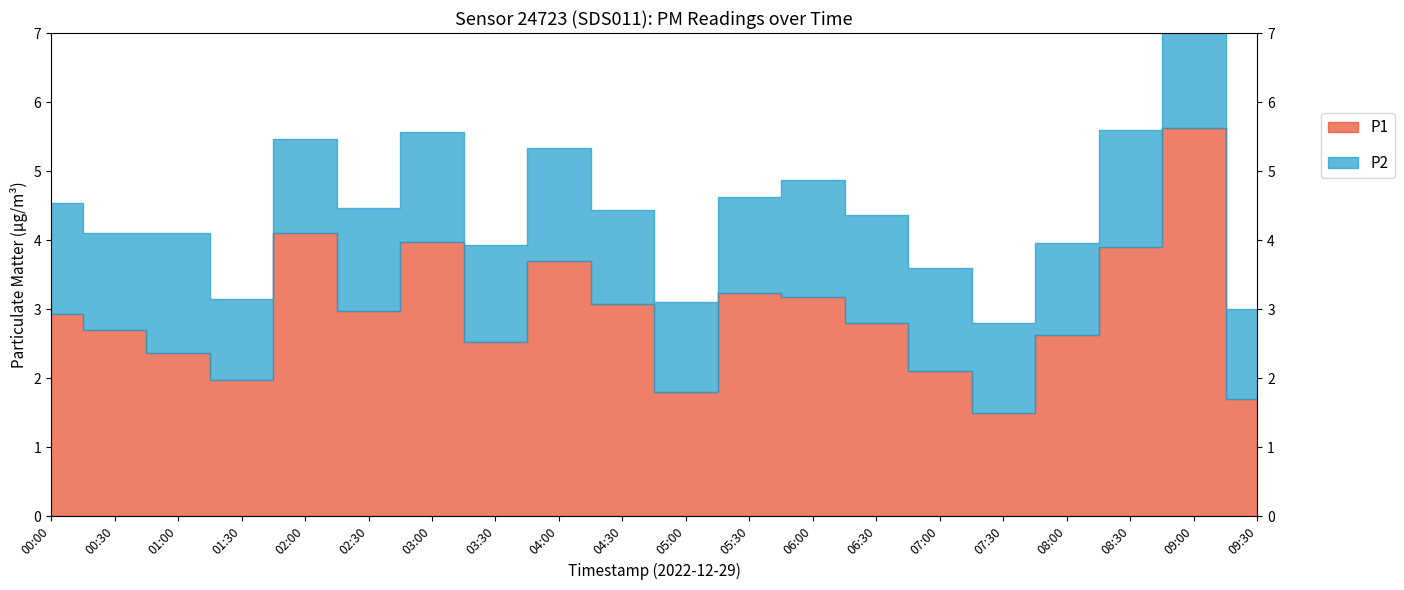

Where is the first local minimum for P1?

01:30